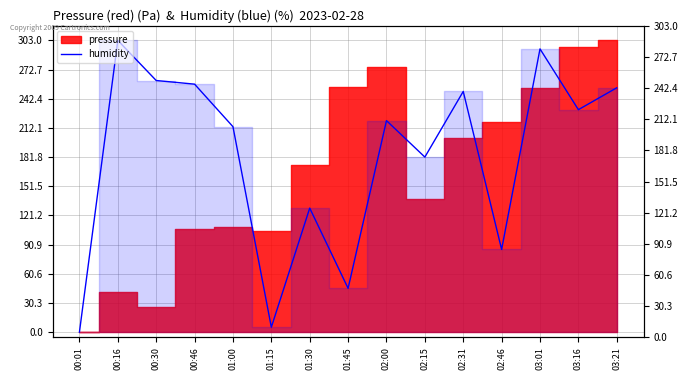

How many points are higher than both their immediate neighbors (excluding endpoints)?

5